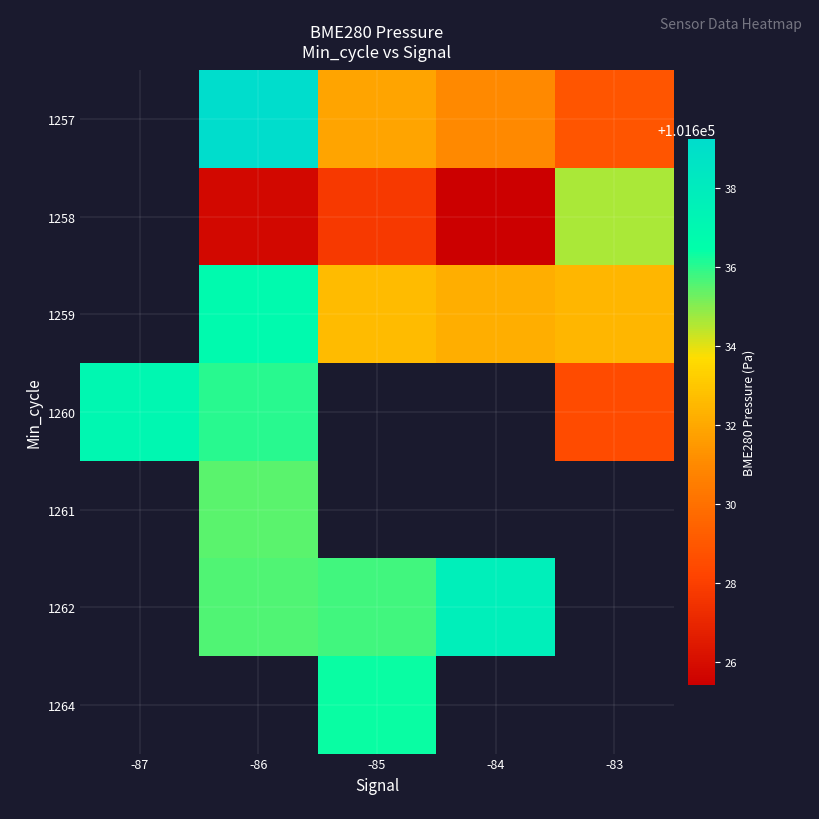

Is the value of 1264 at -86 greater than the value of 1257 at -83?

No